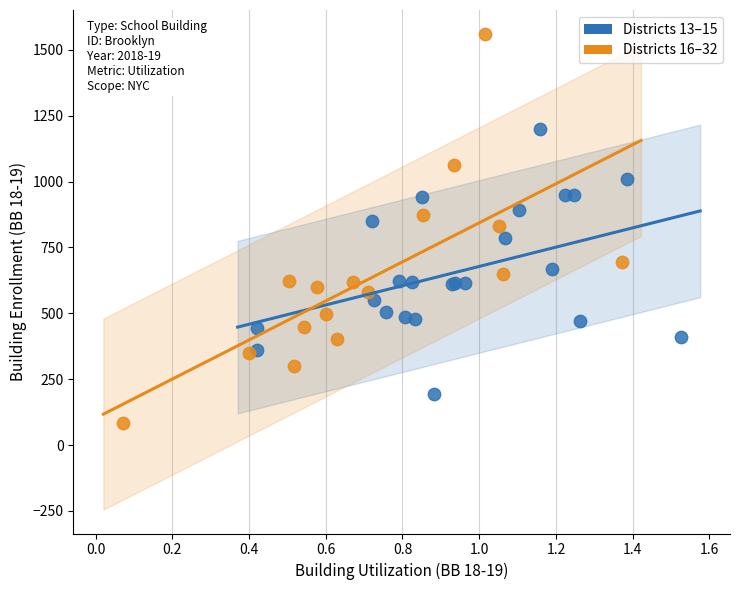

Which series reaches the maximum Y coordinate?

Districts 16–32